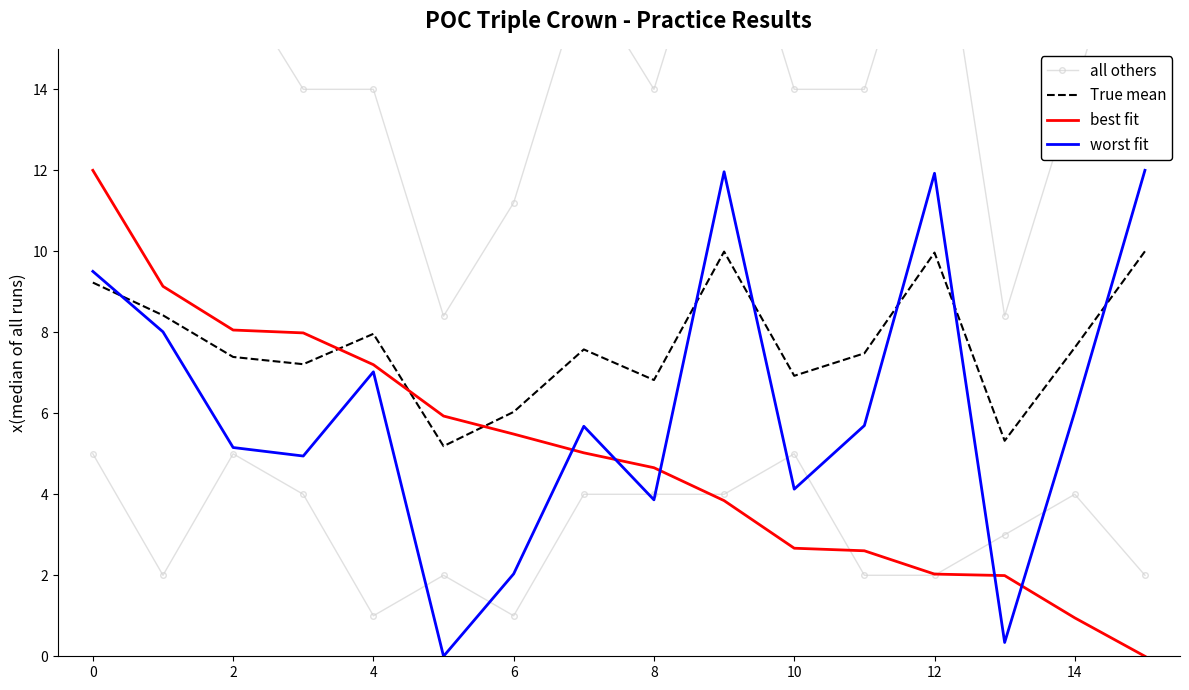

What is the highest value of the worst fit series?

12.0